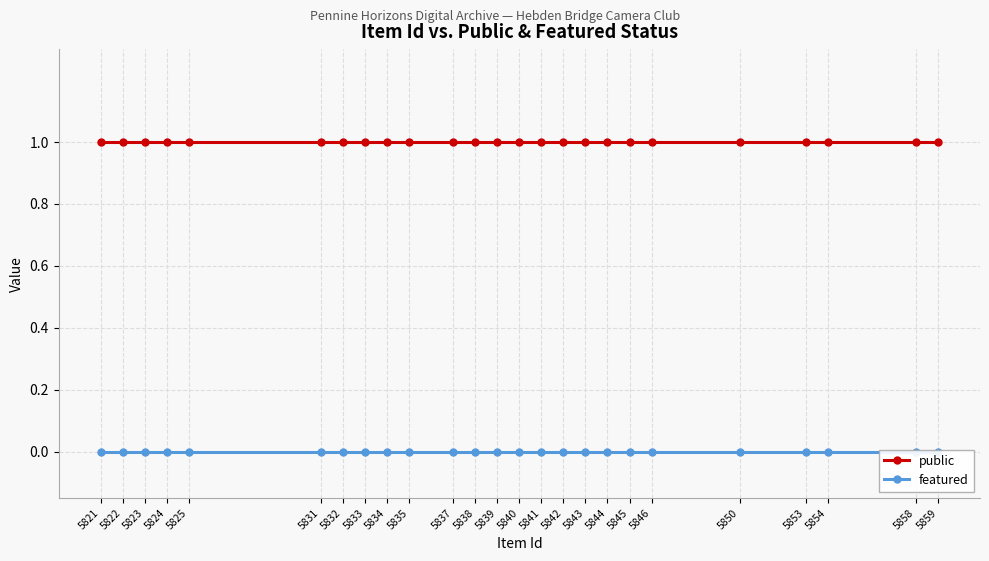

True or false: featured and public intersect in this chart.

False